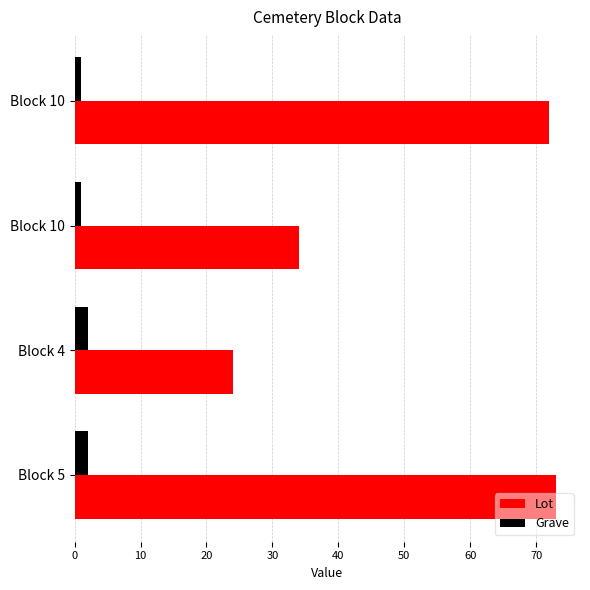

What are all the series names shown in the legend?

Lot, Grave